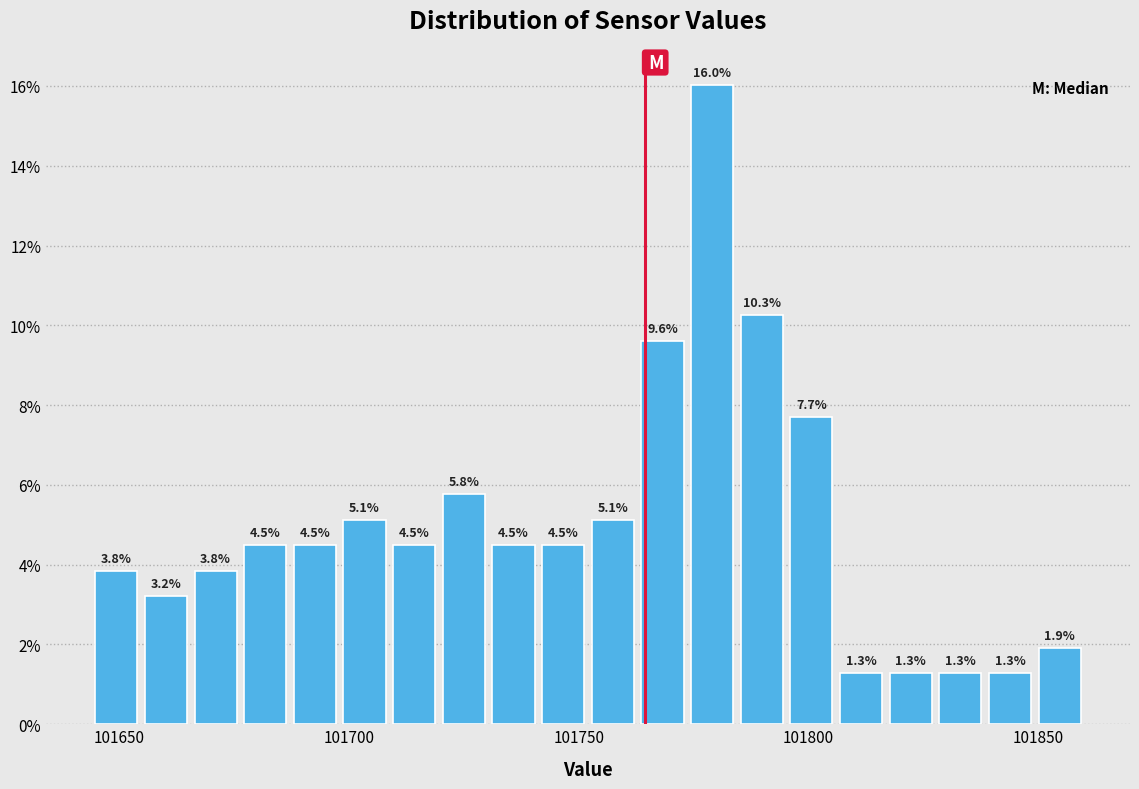

Around what value on the x-axis is the tallest bar? Give the approximate position of its centre, as read against the axis.

101780